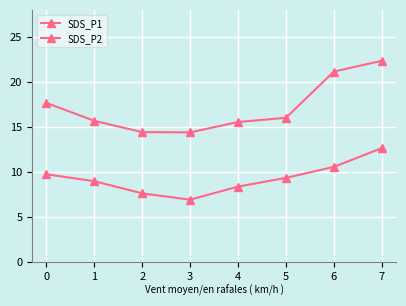

How many lines are shown in the chart?

2